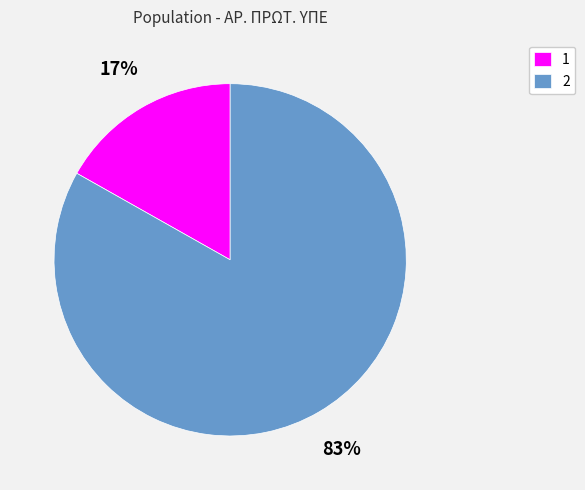

To the nearest percent, what portion does 2 represent?

83%